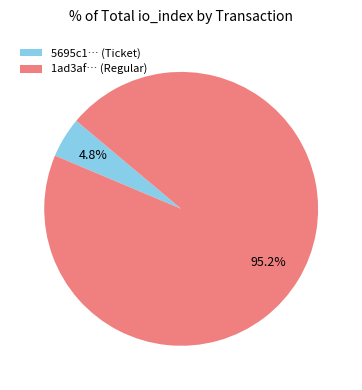

Is the sum of 1ad3af… (Regular) and 5695c1… (Ticket) greater than half?

Yes